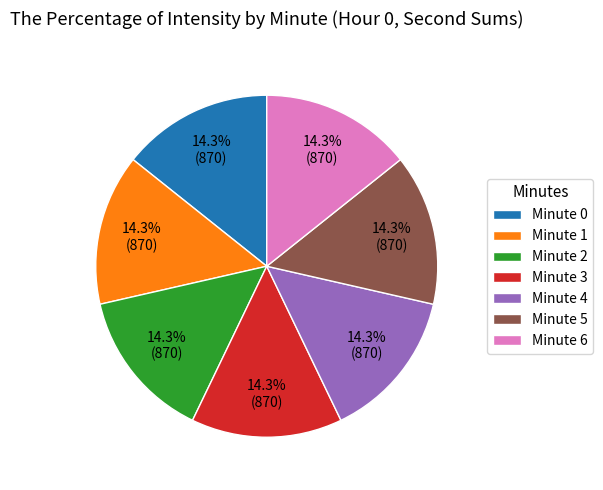

What is the ratio of the value at Minute 6 to the value at Minute 0?

1.0